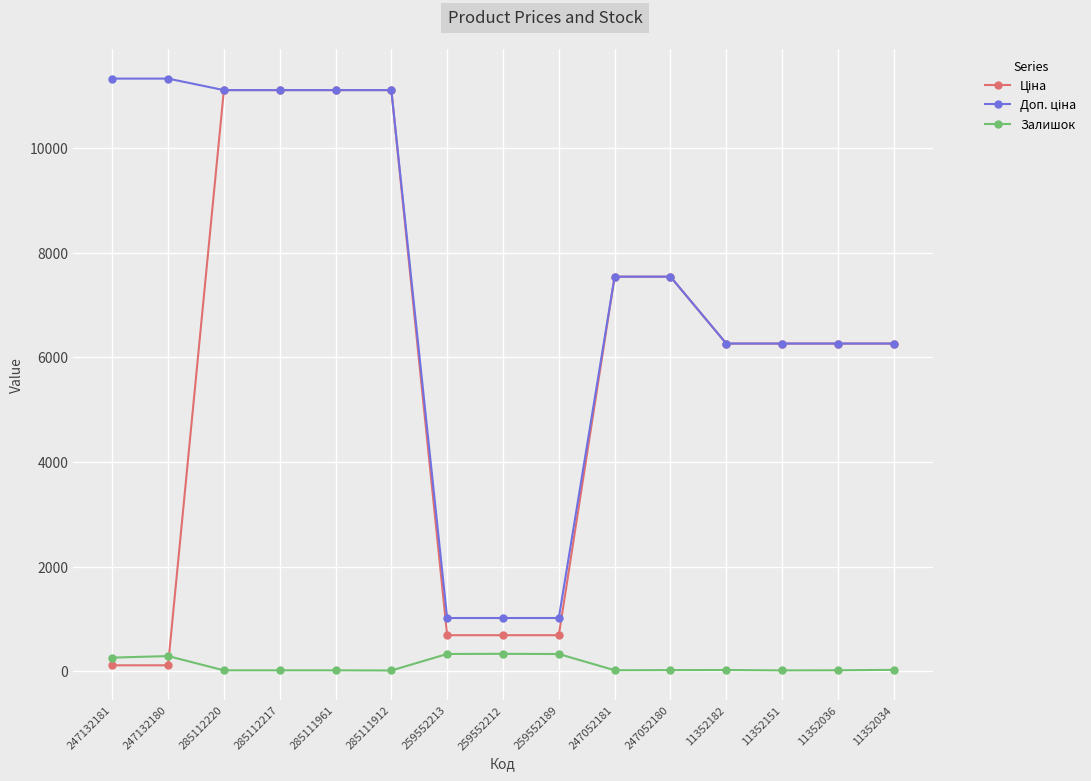

What is the spread (max minus min) of values at 285112217?

11096.6